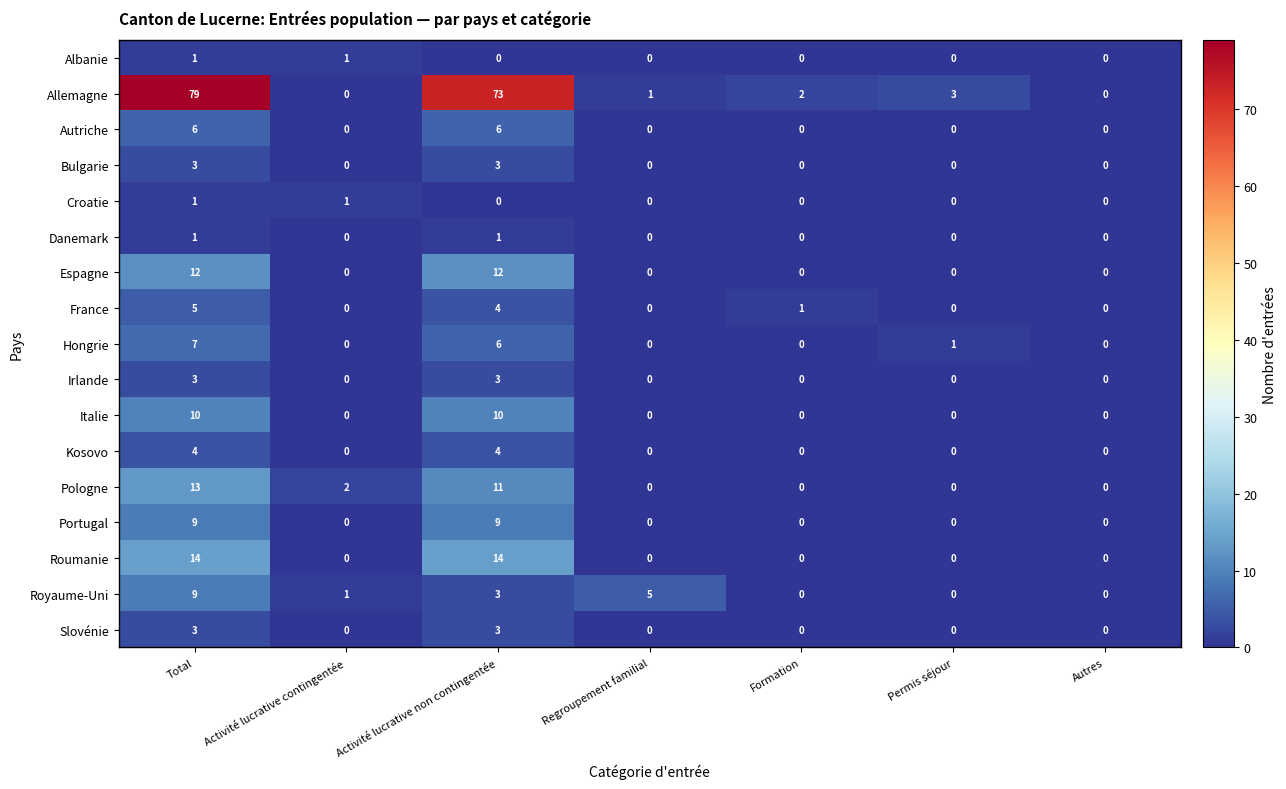

Between Activité lucrative non contingentée and Regroupement familial, which series saw the biggest shift?

Allemagne